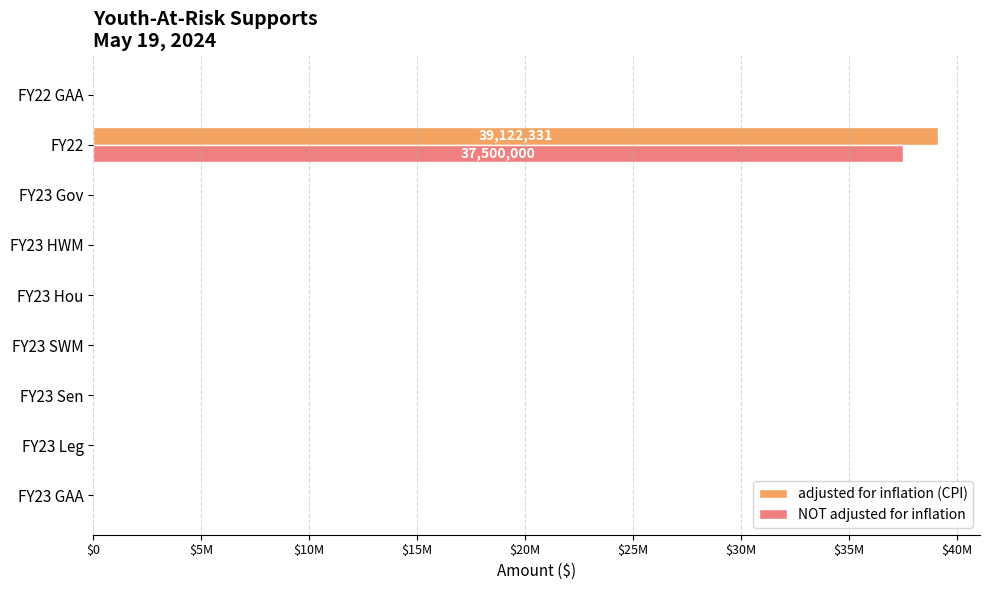

What is the difference between the maximum and minimum values in the adjusted for inflation (CPI) series?

39122331